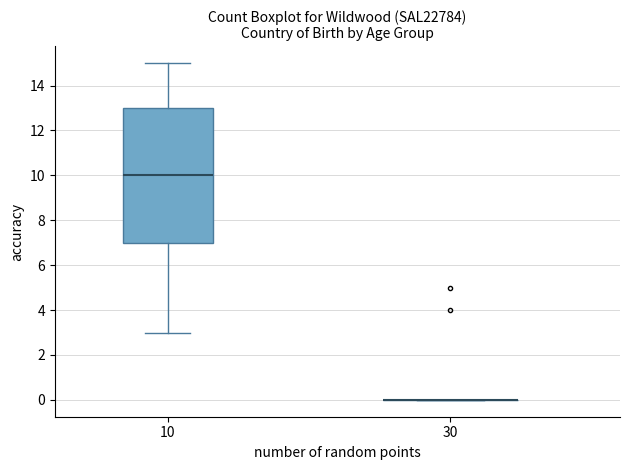

Reading left to right, read every box against the y-axis: the position of its median line, the range the box covers, and the ends of its whiskers. The values are not printed on the chart, so give them approximately, as read against the axis.

10: median 10, box 7 to 13, whiskers 3 to 15
30: box collapsed to a line at 0, whiskers 0 to 0